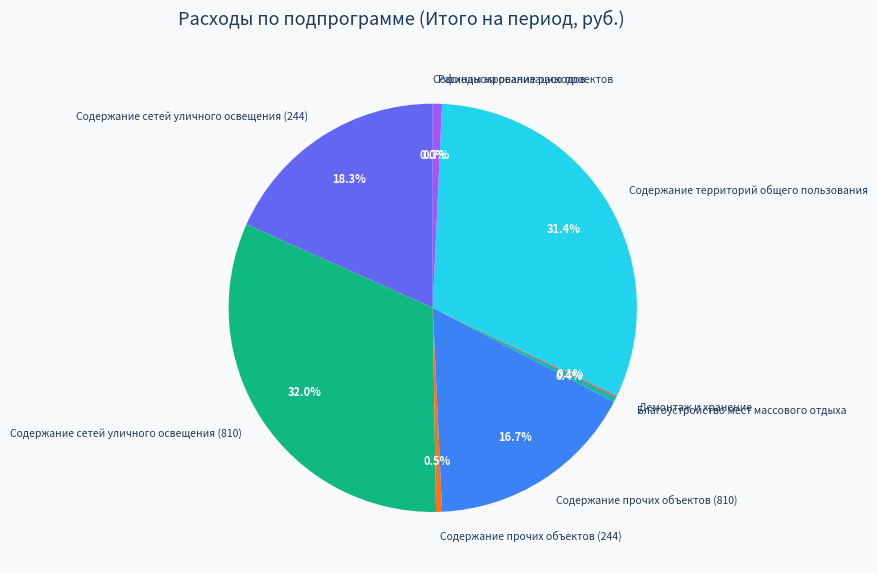

True or false: Расходы на реализацию проектов accounts for 7% of the total.

False